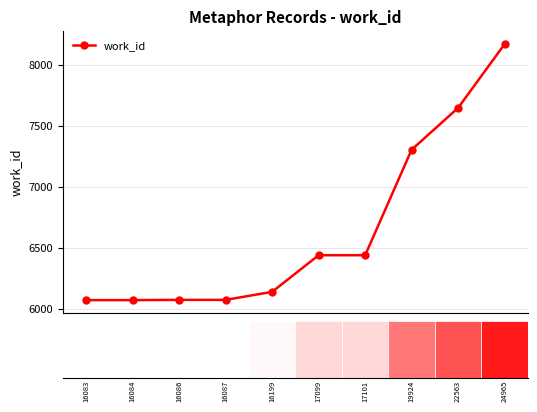

What is the smallest value displayed?

6075